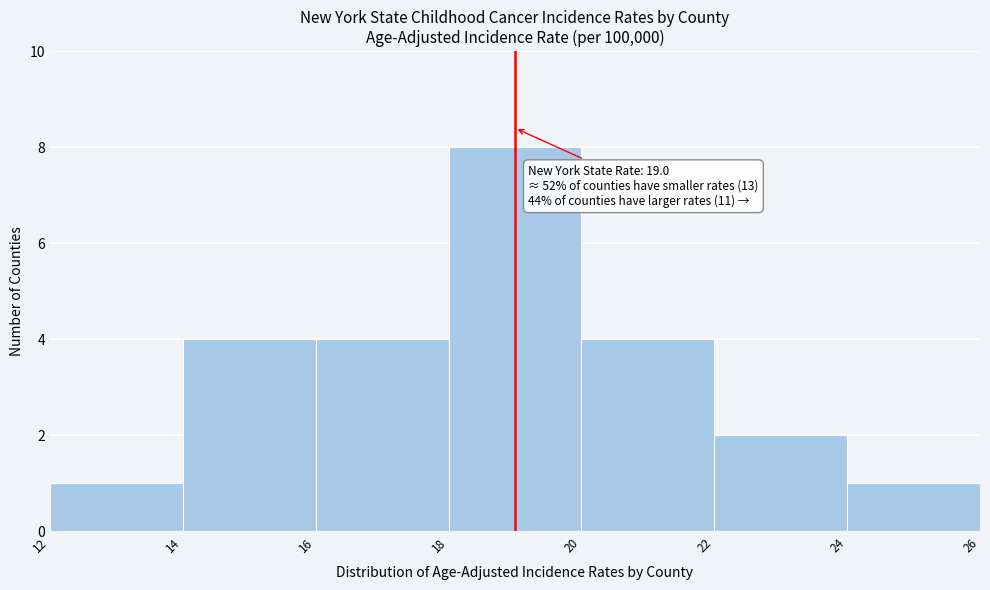

Over which range of the x-axis is the bar tallest?

18 to 20